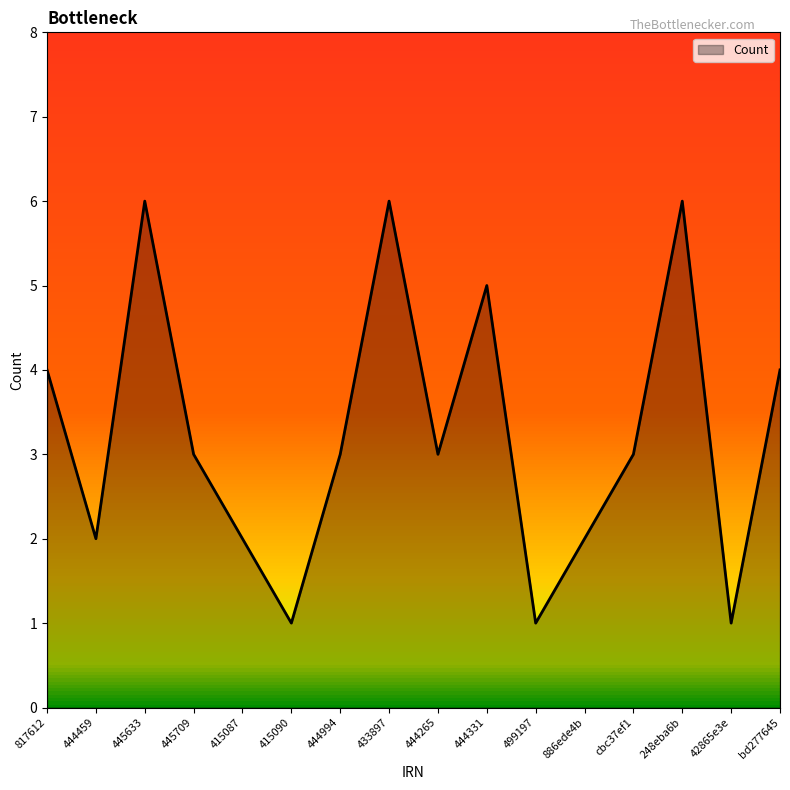

How many interior local peaks (higher than both neighbors) does the data have?

4